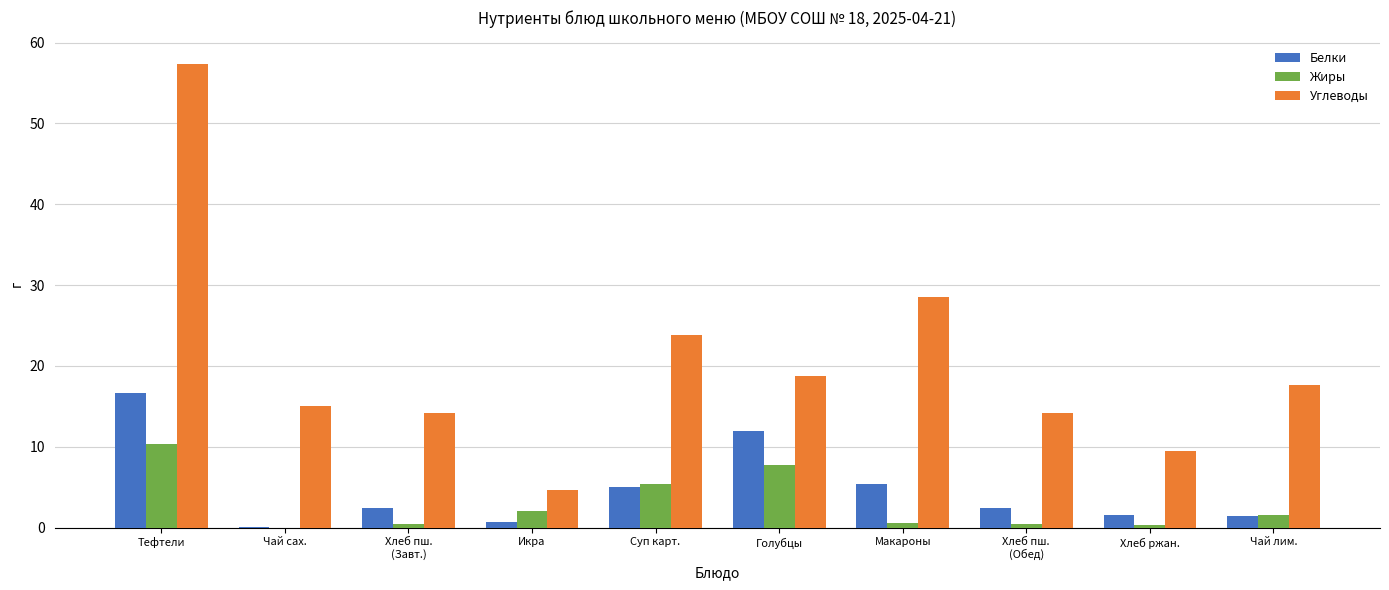

At which category is the sum across all series the highest?

Тефтели